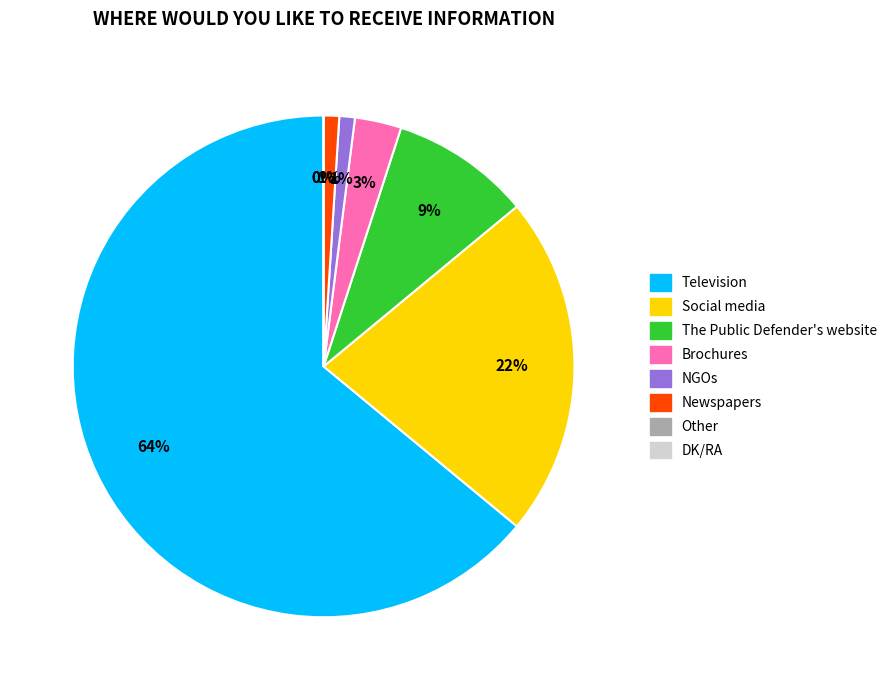

How many segments does this pie chart have?

8